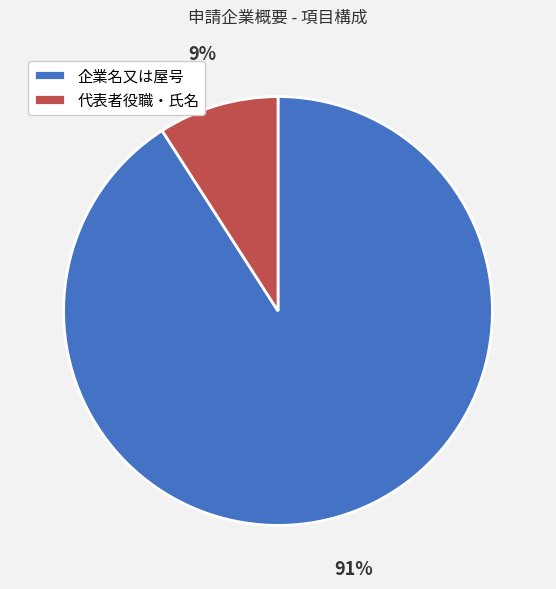

Rank the categories by value from highest to lowest.

企業名又は屋号, 代表者役職・氏名